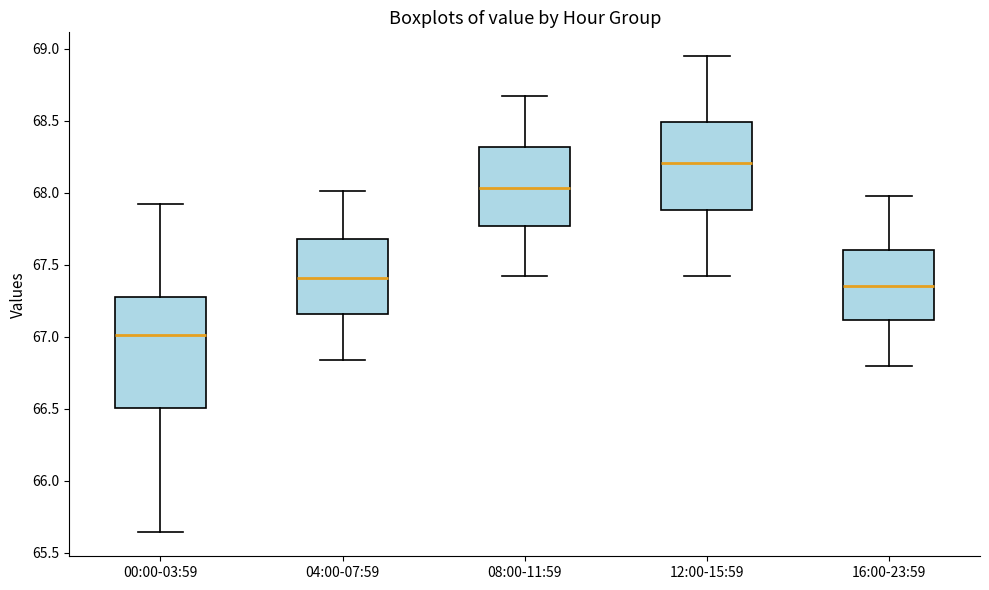

Comparing the boxes themselves (not the whiskers), which one is the tallest?

00:00-03:59